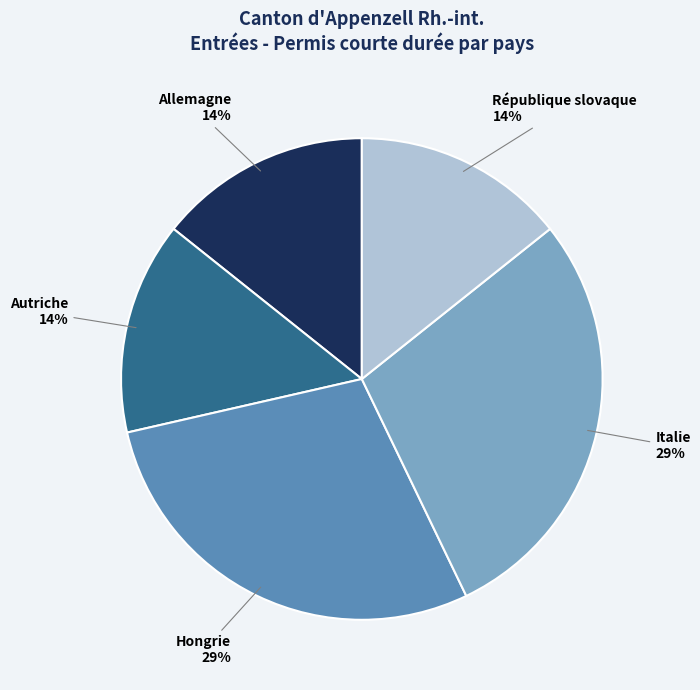

What percentage is the Allemagne slice, to the nearest percent?

14%